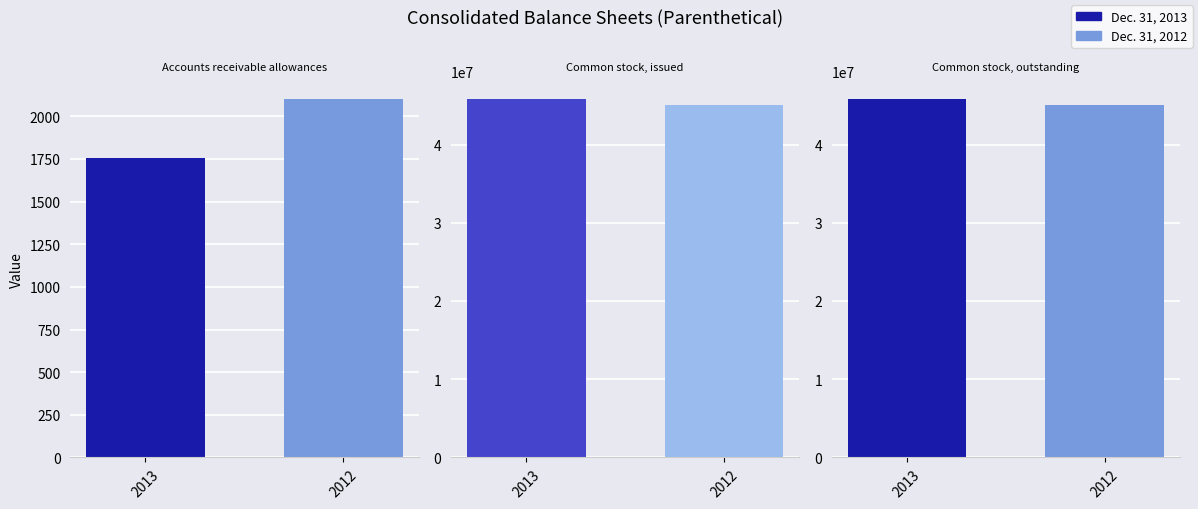

Reading right to left, transcribe all the data shown in this chart.

Dec. 31, 2013: 45791169	45791169	1756
Dec. 31, 2012: 45094668	45094668	2100